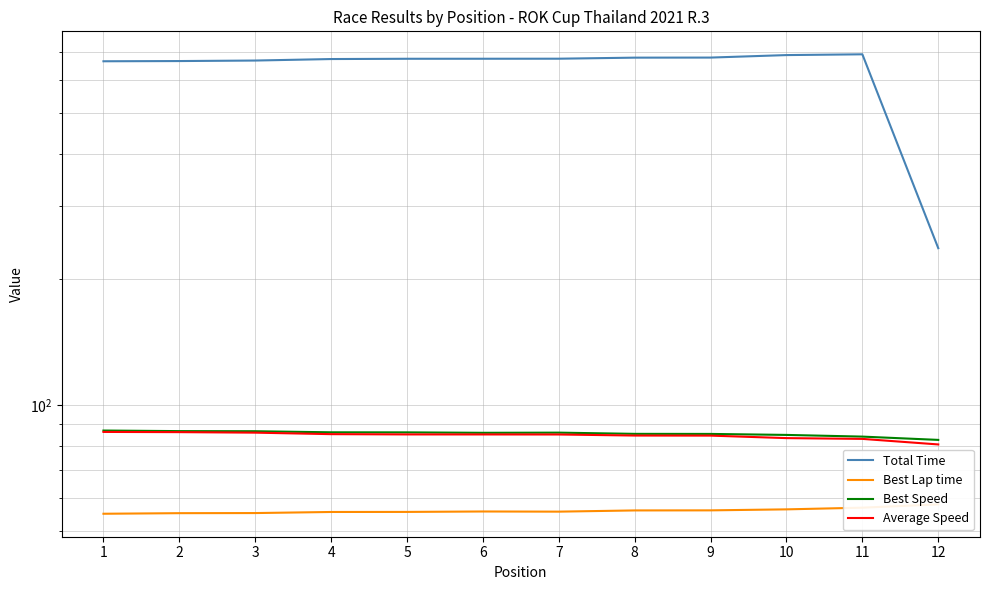

Is it true that Average Speed equals 85.3 at 4?

True